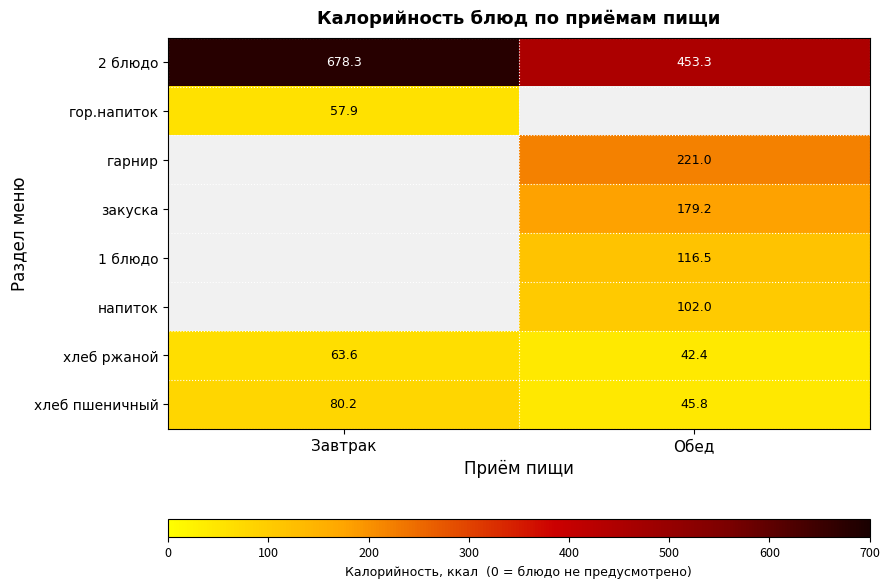

How many values in the хлеб пшеничный series are below 80?

1